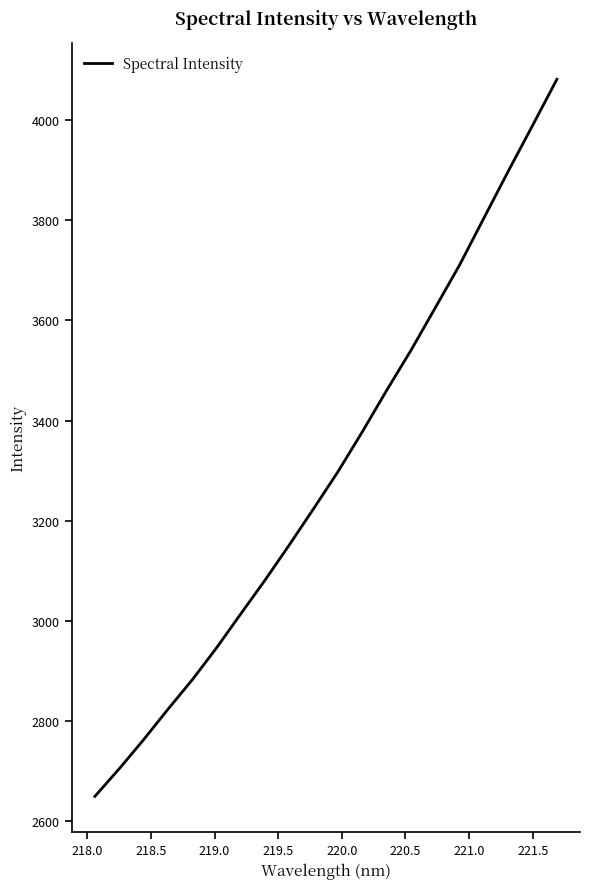

Does the chart have visible grid lines?

No